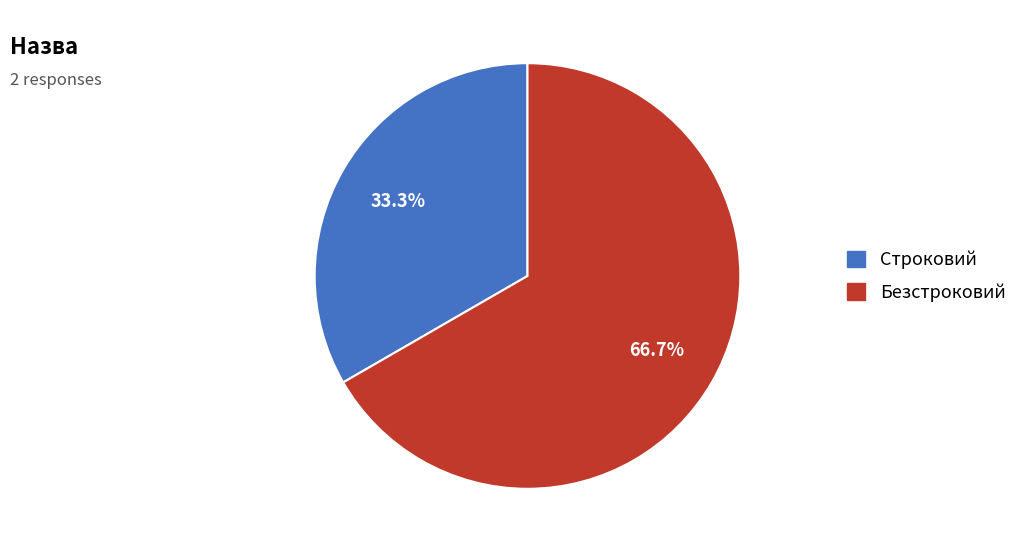

To the nearest percent, what is the difference between the largest and smallest slice percentages?

33%